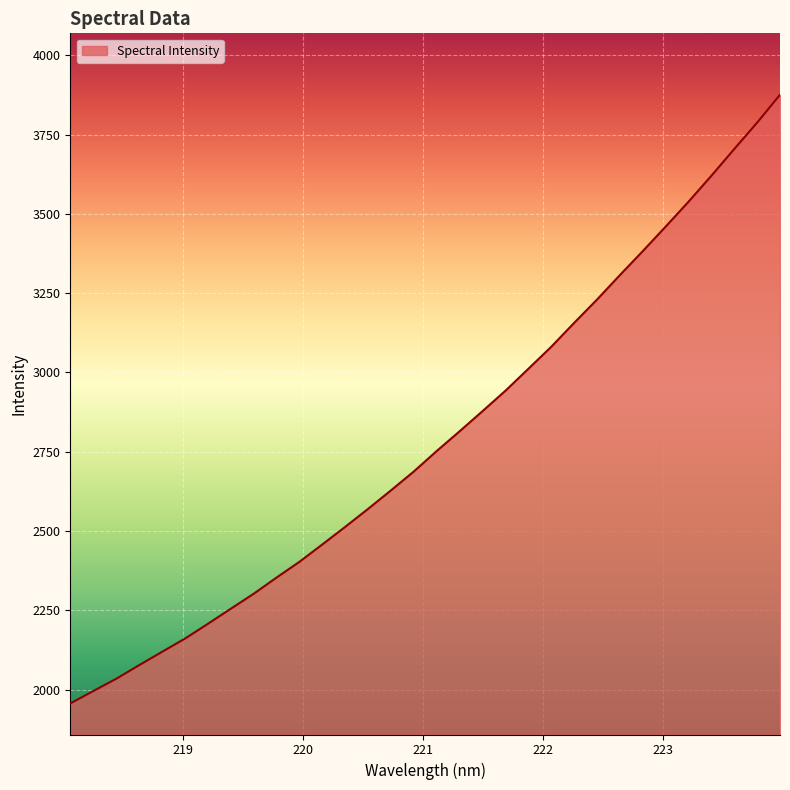

What is the difference between the maximum and minimum values?

1918.8